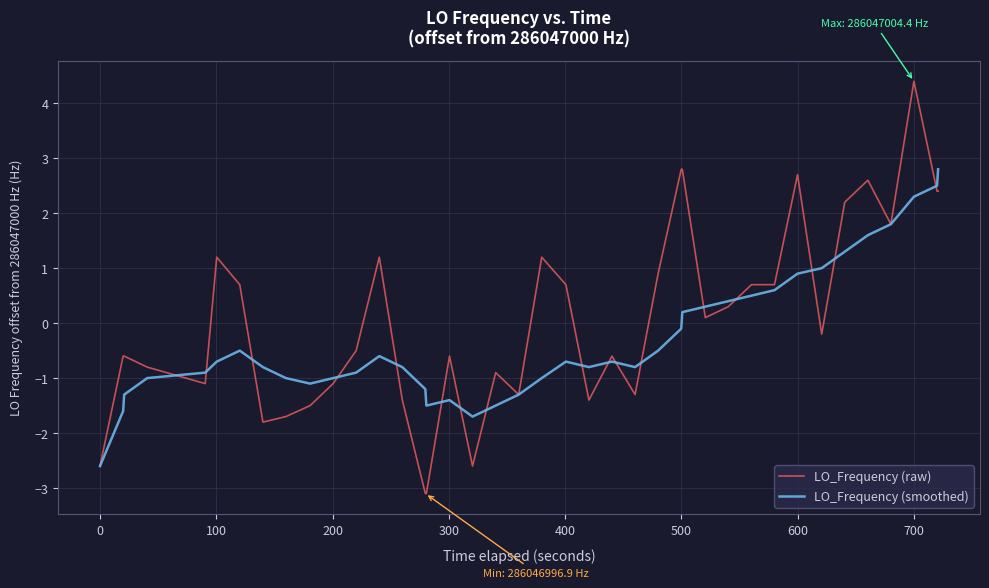

Reading left to right, list all the values displayed in this chart.

LO_Frequency (raw): -2.6	-0.6	-0.6	-0.8	-1.1	1.2	0.7	-1.8	-1.7	-1.5	-1.1	-0.5	1.2	-1.4	-3.1	-3.1	-0.6	-2.6	-0.9	-1.3	1.2	0.7	-1.4	-0.6	-1.3	0.9	2.8	2.8	0.1	0.3	0.7	0.7	2.7	-0.2	2.2	2.6	1.8	4.4	2.4	2.4
LO_Frequency (smoothed): -2.6	-1.6	-1.3	-1.0	-0.9	-0.7	-0.5	-0.8	-1.0	-1.1	-1.0	-0.9	-0.6	-0.8	-1.2	-1.5	-1.4	-1.7	-1.5	-1.3	-1.0	-0.7	-0.8	-0.7	-0.8	-0.5	-0.1	0.2	0.3	0.4	0.5	0.6	0.9	1.0	1.3	1.6	1.8	2.3	2.5	2.8